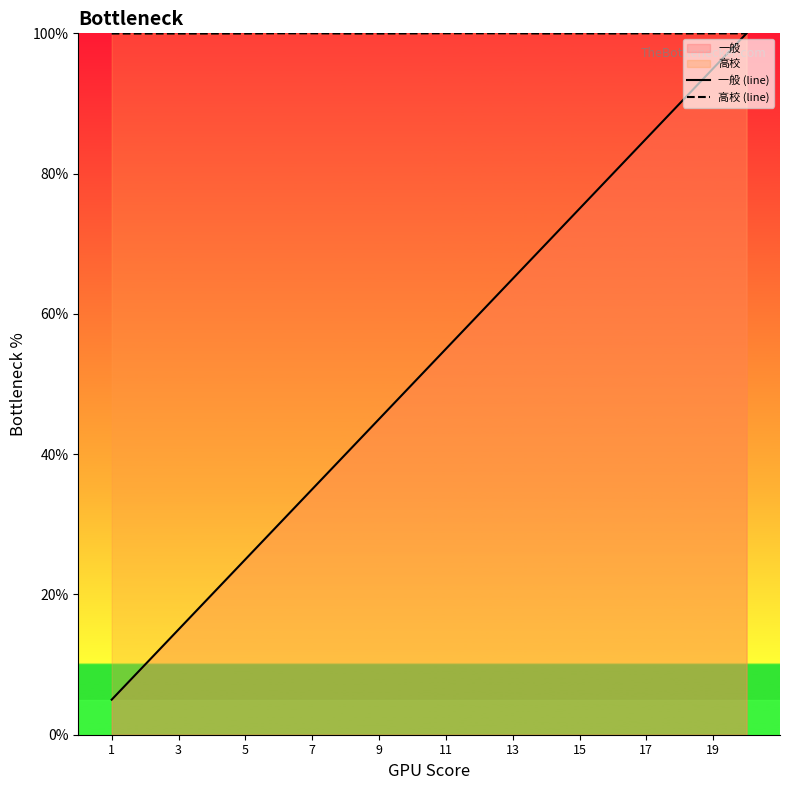

True or false: 高校 (line) and 一般 (line) intersect in this chart.

True